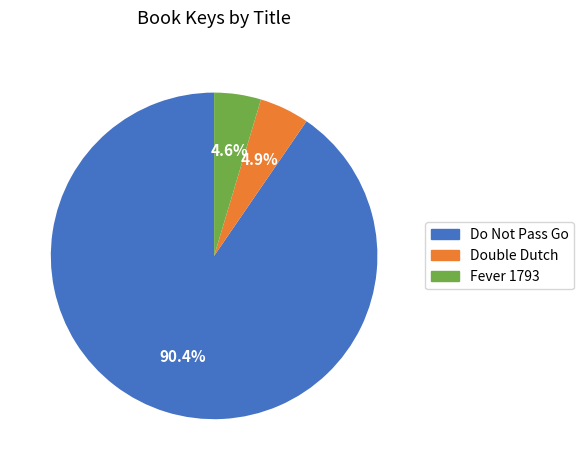

Which slice is the largest?

Do Not Pass Go